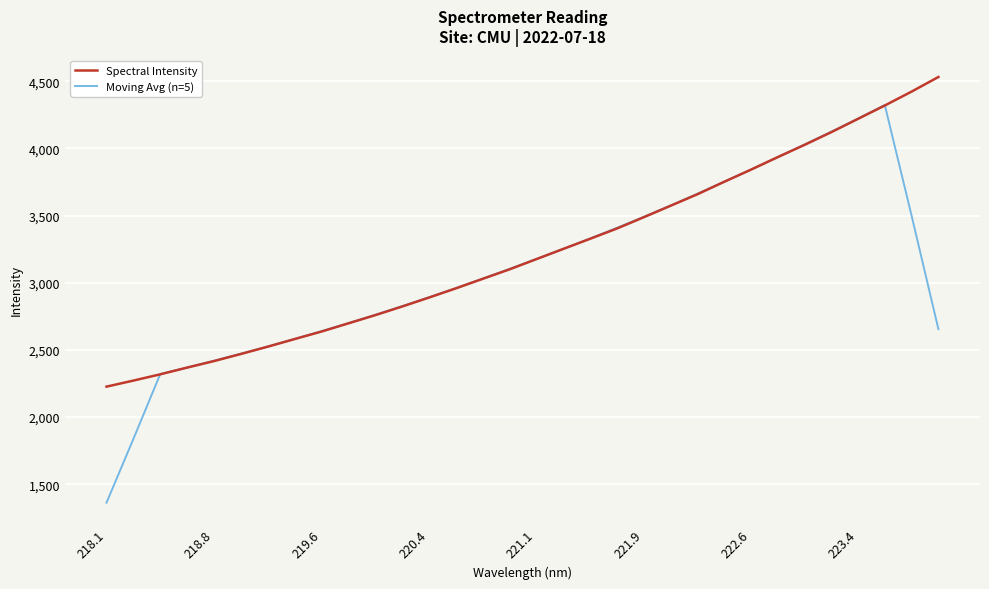

What is the lowest value of the Moving Avg (n=5) series?

1363.5